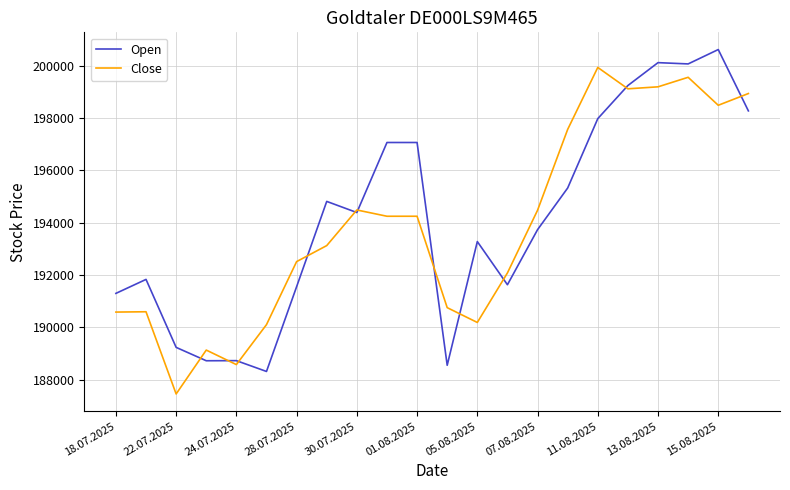

Rank the series by their maximum value, from lowest to highest.

Close, Open